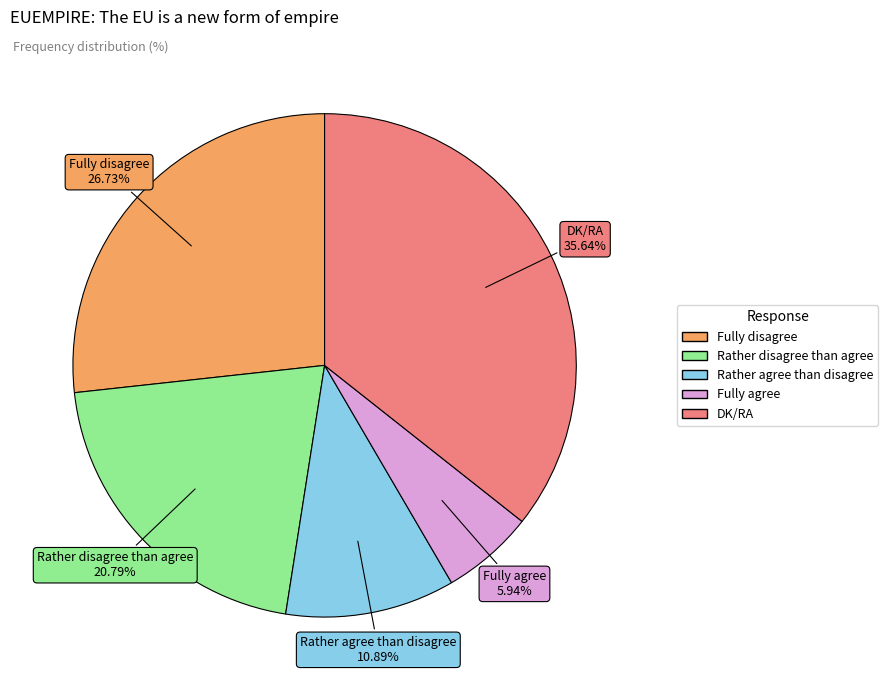

Is it true that DK/RA is 42% of the pie?

False